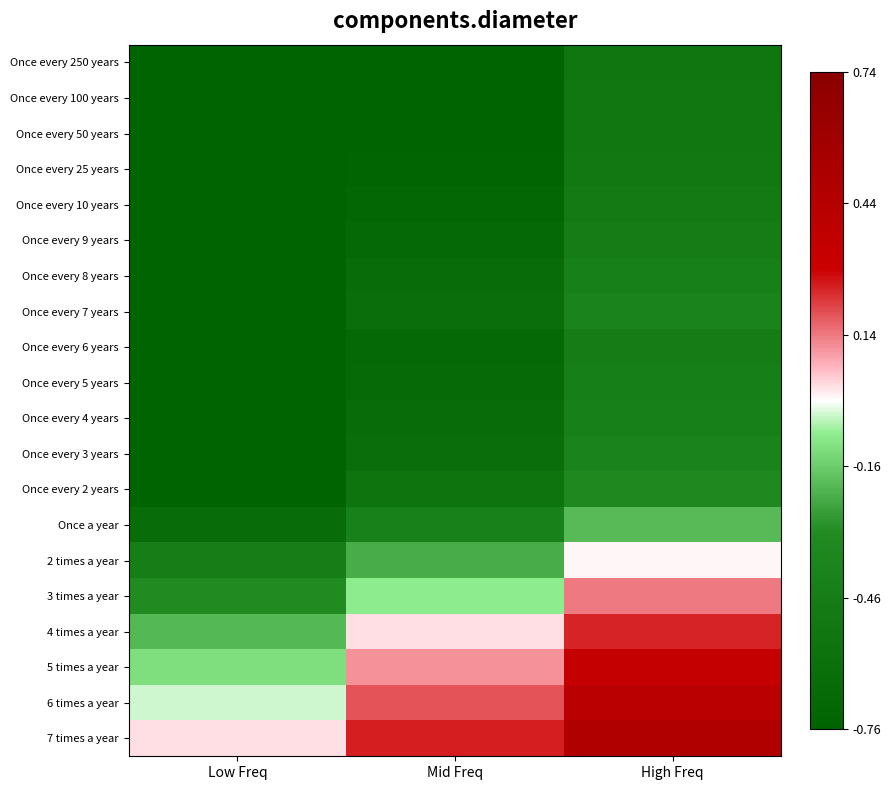

Reading left to right, list all the values displayed in this chart.

Once every 250 years: Low Freq=-0.8	Mid Freq=-0.8	High Freq=-0.5
Once every 100 years: Low Freq=-0.8	Mid Freq=-0.8	High Freq=-0.5
Once every 50 years: Low Freq=-0.8	Mid Freq=-0.8	High Freq=-0.5
Once every 25 years: Low Freq=-0.8	Mid Freq=-0.7	High Freq=-0.5
Once every 10 years: Low Freq=-0.8	Mid Freq=-0.7	High Freq=-0.5
Once every 9 years: Low Freq=-0.8	Mid Freq=-0.7	High Freq=-0.5
Once every 8 years: Low Freq=-0.8	Mid Freq=-0.7	High Freq=-0.4
Once every 7 years: Low Freq=-0.8	Mid Freq=-0.6	High Freq=-0.4
Once every 6 years: Low Freq=-0.8	Mid Freq=-0.7	High Freq=-0.5
Once every 5 years: Low Freq=-0.8	Mid Freq=-0.7	High Freq=-0.4
Once every 4 years: Low Freq=-0.8	Mid Freq=-0.7	High Freq=-0.4
Once every 3 years: Low Freq=-0.8	Mid Freq=-0.6	High Freq=-0.4
Once every 2 years: Low Freq=-0.8	Mid Freq=-0.6	High Freq=-0.3
Once a year: Low Freq=-0.6	Mid Freq=-0.4	High Freq=-0.2
2 times a year: Low Freq=-0.5	Mid Freq=-0.2	High Freq=-0.0
3 times a year: Low Freq=-0.3	Mid Freq=-0.1	High Freq=0.1
4 times a year: Low Freq=-0.2	Mid Freq=0.0	High Freq=0.2
5 times a year: Low Freq=-0.1	Mid Freq=0.1	High Freq=0.3
6 times a year: Low Freq=-0.0	Mid Freq=0.2	High Freq=0.4
7 times a year: Low Freq=0.0	Mid Freq=0.2	High Freq=0.5